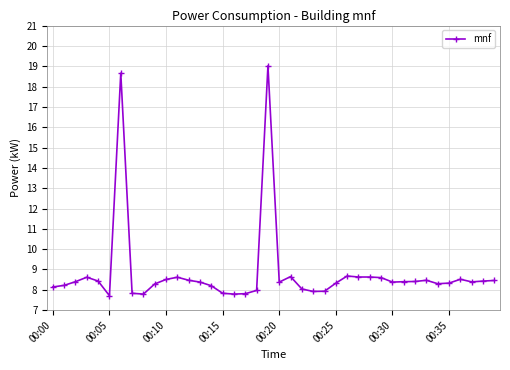

What is the minimum value shown in the chart?

7.7